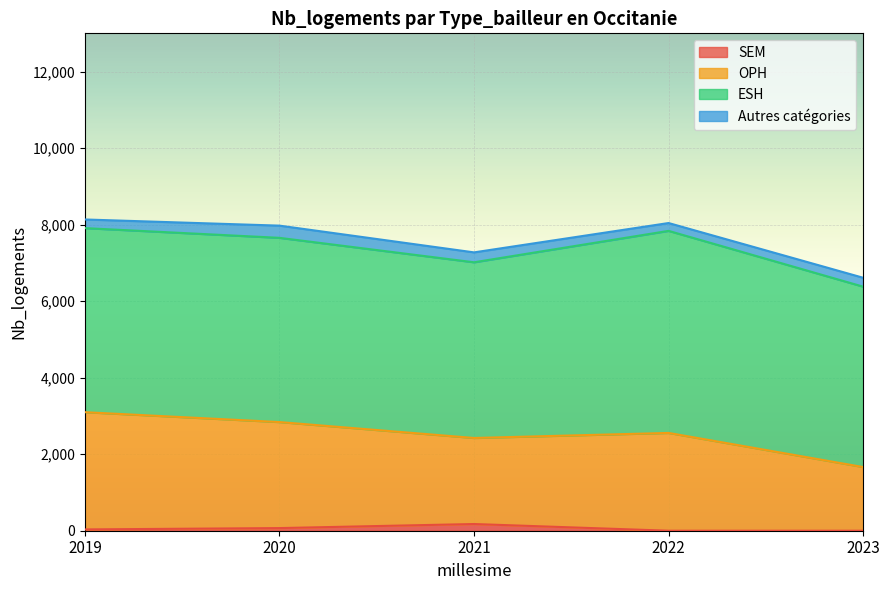

What is the maximum value shown in the chart?

3098